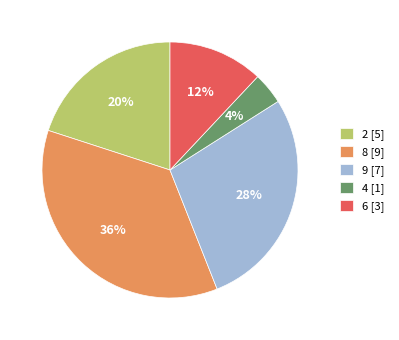

The 2 [5] slice represents 20% of the pie. True or false?

True